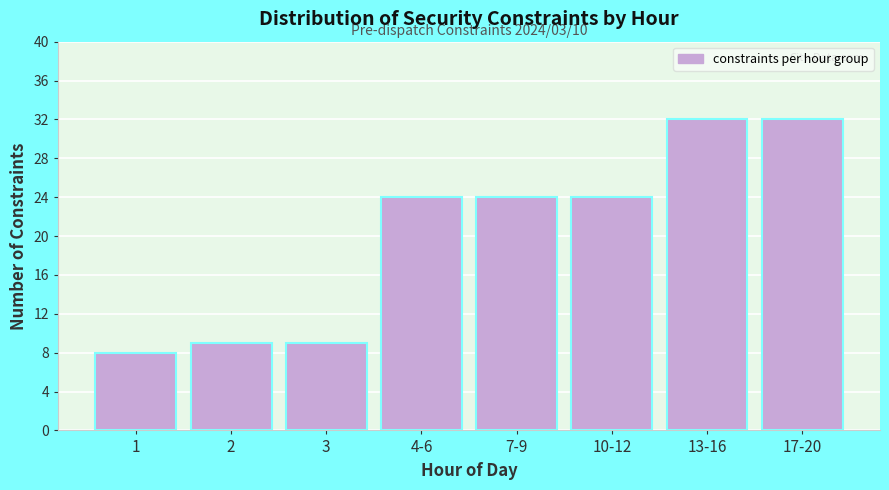

Reading left to right, what are all the values shown in this chart?

8	9	9	24	24	24	32	32